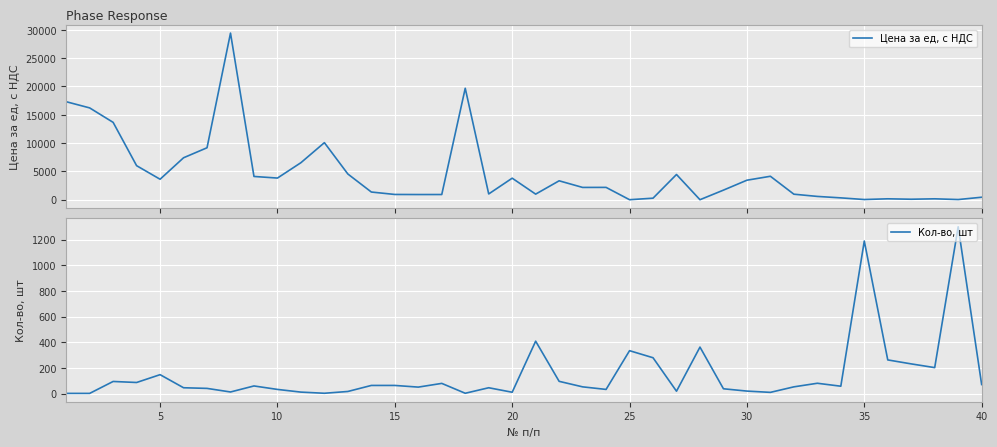

Reading left to right, list all the values displayed in this chart.

Цена за ед, с НДС: 17304.1	16210.9	13656.2	6009.6	3613.9	7406.6	9172.8	29417.2	4106.6	3821.8	6537.2	10074.0	4539.1	1356.8	927.5	913.9	916.2	19678.2	1016.9	3800.5	985.5	3339.0	2169.5	2175.9	0.0	269.3	4453.3	0.0	1692.3	3444.5	4139.1	973.6	581.1	325.7	33.0	159.9	84.2	158.4	29.2	437.8
Кол-во, шт: 1.0	1.0	94.0	86.0	147.0	45.0	40.0	12.0	59.0	32.0	11.0	2.0	16.0	63.0	63.0	50.0	79.0	2.0	45.0	10.0	408.0	95.0	52.0	32.0	334.0	279.0	18.0	362.0	37.0	19.0	9.0	52.0	80.0	57.0	1189.0	262.0	231.0	202.0	1300.0	70.0